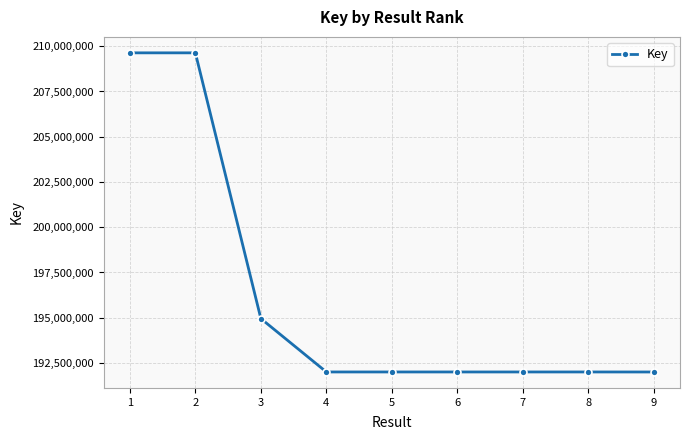

What is the sum of the values at 5 and 1?

401638158